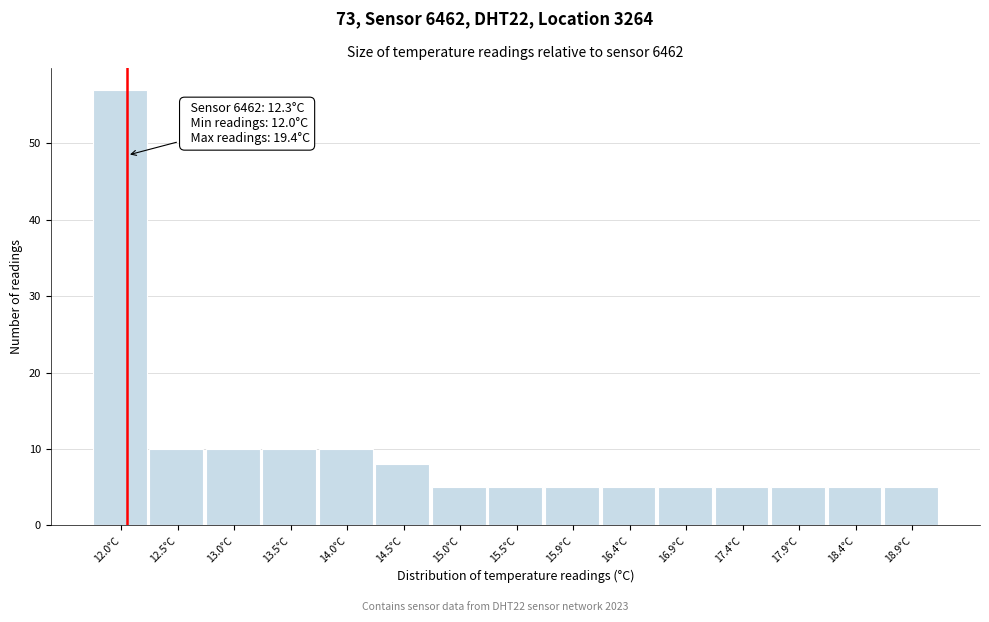

Reading left to right, extract all data points from this chart.

57	10	10	10	10	8	5	5	5	5	5	5	5	5	5